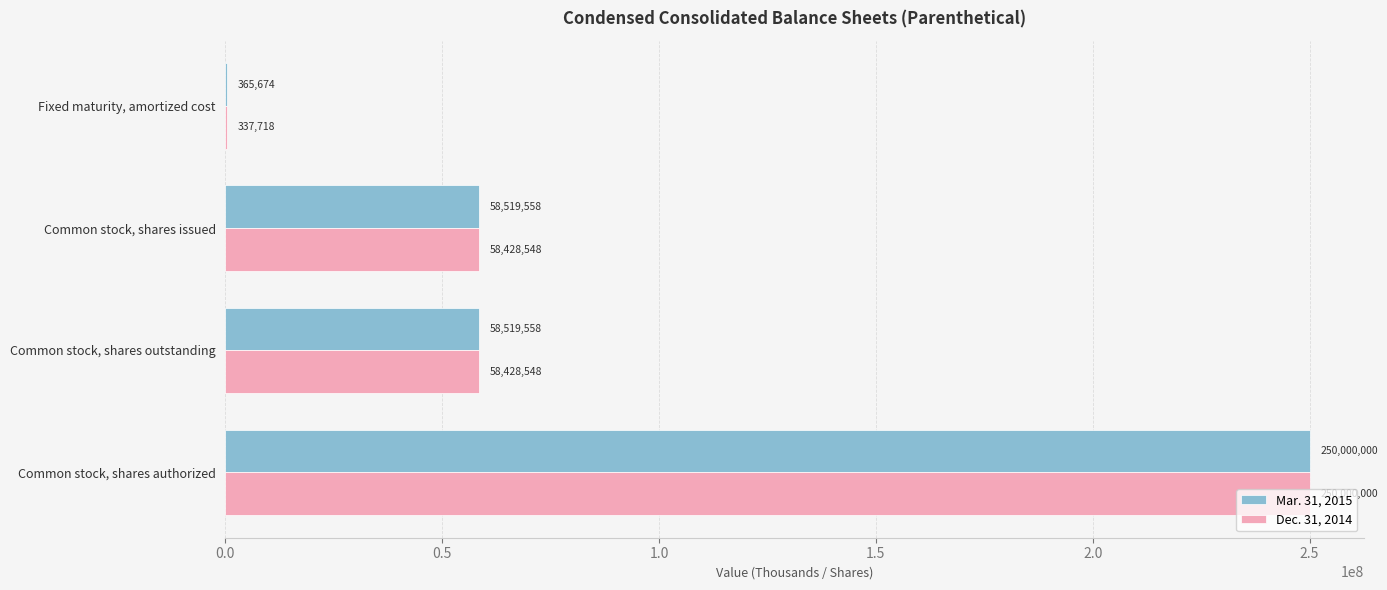

What are all the series names shown in the legend?

Mar. 31, 2015, Dec. 31, 2014